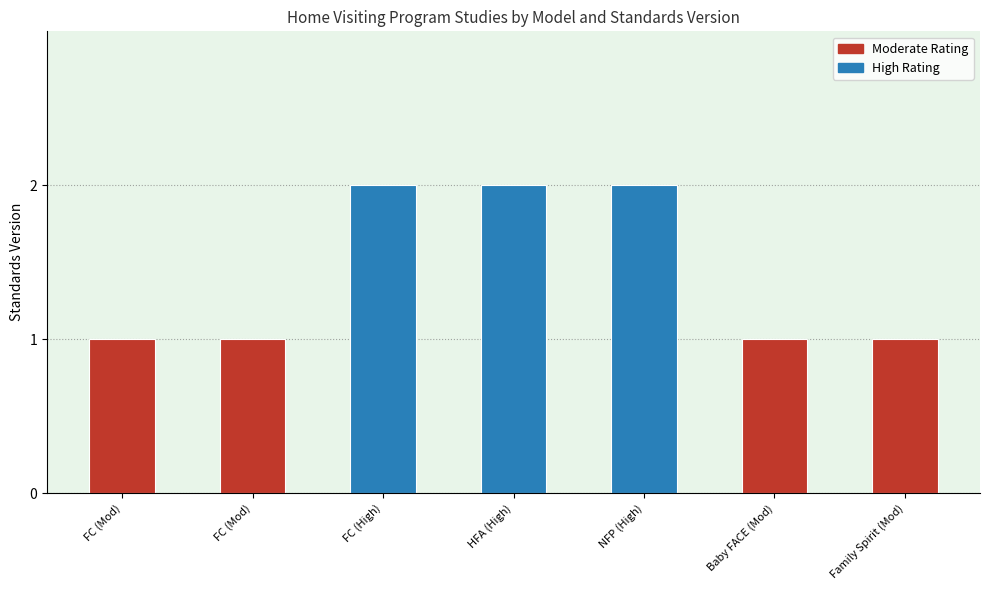

What is the difference between the second highest and second lowest values?

1